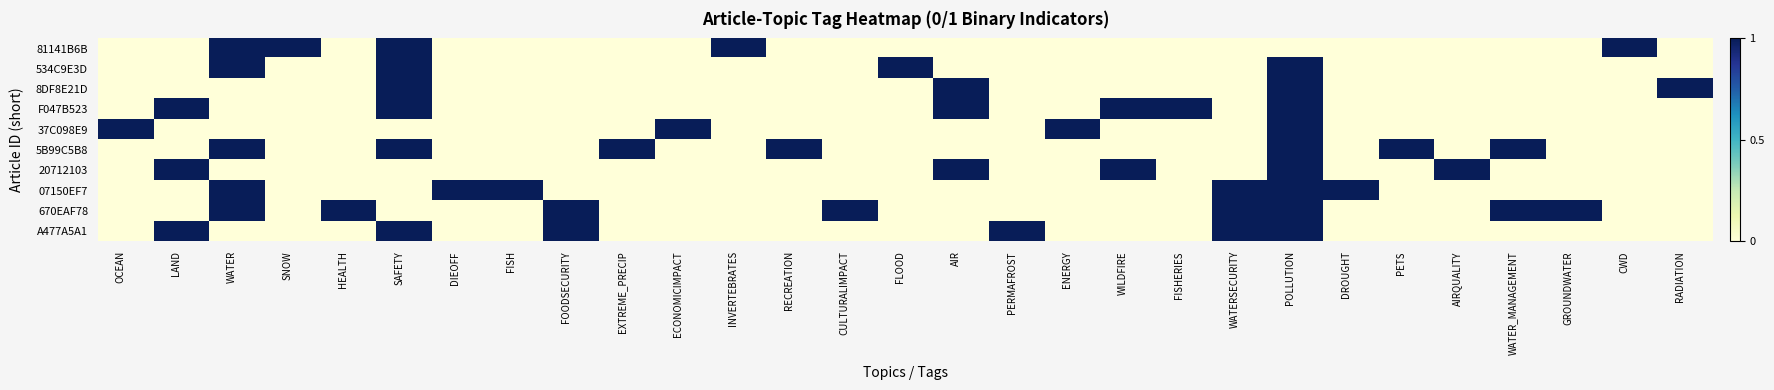

Reading left to right, what are all the values shown in this chart?

81141B6B: OCEAN=0	LAND=0	WATER=1	SNOW=1	HEALTH=0	SAFETY=1	DIEOFF=0	FISH=0	FOODSECURITY=0	EXTREME_PRECIP=0	ECONOMICIMPACT=0	INVERTEBRATES=1	RECREATION=0	CULTURALIMPACT=0	FLOOD=0	AIR=0	PERMAFROST=0	ENERGY=0	WILDFIRE=0	FISHERIES=0	WATERSECURITY=0	POLLUTION=0	DROUGHT=0	PETS=0	AIRQUALITY=0	WATER_MANAGEMENT=0	GROUNDWATER=0	CWD=1	RADIATION=0
534C9E3D: OCEAN=0	LAND=0	WATER=1	SNOW=0	HEALTH=0	SAFETY=1	DIEOFF=0	FISH=0	FOODSECURITY=0	EXTREME_PRECIP=0	ECONOMICIMPACT=0	INVERTEBRATES=0	RECREATION=0	CULTURALIMPACT=0	FLOOD=1	AIR=0	PERMAFROST=0	ENERGY=0	WILDFIRE=0	FISHERIES=0	WATERSECURITY=0	POLLUTION=1	DROUGHT=0	PETS=0	AIRQUALITY=0	WATER_MANAGEMENT=0	GROUNDWATER=0	CWD=0	RADIATION=0
8DF8E21D: OCEAN=0	LAND=0	WATER=0	SNOW=0	HEALTH=0	SAFETY=1	DIEOFF=0	FISH=0	FOODSECURITY=0	EXTREME_PRECIP=0	ECONOMICIMPACT=0	INVERTEBRATES=0	RECREATION=0	CULTURALIMPACT=0	FLOOD=0	AIR=1	PERMAFROST=0	ENERGY=0	WILDFIRE=0	FISHERIES=0	WATERSECURITY=0	POLLUTION=1	DROUGHT=0	PETS=0	AIRQUALITY=0	WATER_MANAGEMENT=0	GROUNDWATER=0	CWD=0	RADIATION=1
F047B523: OCEAN=0	LAND=1	WATER=0	SNOW=0	HEALTH=0	SAFETY=1	DIEOFF=0	FISH=0	FOODSECURITY=0	EXTREME_PRECIP=0	ECONOMICIMPACT=0	INVERTEBRATES=0	RECREATION=0	CULTURALIMPACT=0	FLOOD=0	AIR=1	PERMAFROST=0	ENERGY=0	WILDFIRE=1	FISHERIES=1	WATERSECURITY=0	POLLUTION=1	DROUGHT=0	PETS=0	AIRQUALITY=0	WATER_MANAGEMENT=0	GROUNDWATER=0	CWD=0	RADIATION=0
37C098E9: OCEAN=1	LAND=0	WATER=0	SNOW=0	HEALTH=0	SAFETY=0	DIEOFF=0	FISH=0	FOODSECURITY=0	EXTREME_PRECIP=0	ECONOMICIMPACT=1	INVERTEBRATES=0	RECREATION=0	CULTURALIMPACT=0	FLOOD=0	AIR=0	PERMAFROST=0	ENERGY=1	WILDFIRE=0	FISHERIES=0	WATERSECURITY=0	POLLUTION=1	DROUGHT=0	PETS=0	AIRQUALITY=0	WATER_MANAGEMENT=0	GROUNDWATER=0	CWD=0	RADIATION=0
5B99C5B8: OCEAN=0	LAND=0	WATER=1	SNOW=0	HEALTH=0	SAFETY=1	DIEOFF=0	FISH=0	FOODSECURITY=0	EXTREME_PRECIP=1	ECONOMICIMPACT=0	INVERTEBRATES=0	RECREATION=1	CULTURALIMPACT=0	FLOOD=0	AIR=0	PERMAFROST=0	ENERGY=0	WILDFIRE=0	FISHERIES=0	WATERSECURITY=0	POLLUTION=1	DROUGHT=0	PETS=1	AIRQUALITY=0	WATER_MANAGEMENT=1	GROUNDWATER=0	CWD=0	RADIATION=0
20712103: OCEAN=0	LAND=1	WATER=0	SNOW=0	HEALTH=0	SAFETY=0	DIEOFF=0	FISH=0	FOODSECURITY=0	EXTREME_PRECIP=0	ECONOMICIMPACT=0	INVERTEBRATES=0	RECREATION=0	CULTURALIMPACT=0	FLOOD=0	AIR=1	PERMAFROST=0	ENERGY=0	WILDFIRE=1	FISHERIES=0	WATERSECURITY=0	POLLUTION=1	DROUGHT=0	PETS=0	AIRQUALITY=1	WATER_MANAGEMENT=0	GROUNDWATER=0	CWD=0	RADIATION=0
07150EF7: OCEAN=0	LAND=0	WATER=1	SNOW=0	HEALTH=0	SAFETY=0	DIEOFF=1	FISH=1	FOODSECURITY=0	EXTREME_PRECIP=0	ECONOMICIMPACT=0	INVERTEBRATES=0	RECREATION=0	CULTURALIMPACT=0	FLOOD=0	AIR=0	PERMAFROST=0	ENERGY=0	WILDFIRE=0	FISHERIES=0	WATERSECURITY=1	POLLUTION=1	DROUGHT=1	PETS=0	AIRQUALITY=0	WATER_MANAGEMENT=0	GROUNDWATER=0	CWD=0	RADIATION=0
670EAF78: OCEAN=0	LAND=0	WATER=1	SNOW=0	HEALTH=1	SAFETY=0	DIEOFF=0	FISH=0	FOODSECURITY=1	EXTREME_PRECIP=0	ECONOMICIMPACT=0	INVERTEBRATES=0	RECREATION=0	CULTURALIMPACT=1	FLOOD=0	AIR=0	PERMAFROST=0	ENERGY=0	WILDFIRE=0	FISHERIES=0	WATERSECURITY=1	POLLUTION=1	DROUGHT=0	PETS=0	AIRQUALITY=0	WATER_MANAGEMENT=1	GROUNDWATER=1	CWD=0	RADIATION=0
A477A5A1: OCEAN=0	LAND=1	WATER=0	SNOW=0	HEALTH=0	SAFETY=1	DIEOFF=0	FISH=0	FOODSECURITY=1	EXTREME_PRECIP=0	ECONOMICIMPACT=0	INVERTEBRATES=0	RECREATION=0	CULTURALIMPACT=0	FLOOD=0	AIR=0	PERMAFROST=1	ENERGY=0	WILDFIRE=0	FISHERIES=0	WATERSECURITY=1	POLLUTION=1	DROUGHT=0	PETS=0	AIRQUALITY=0	WATER_MANAGEMENT=0	GROUNDWATER=0	CWD=0	RADIATION=0